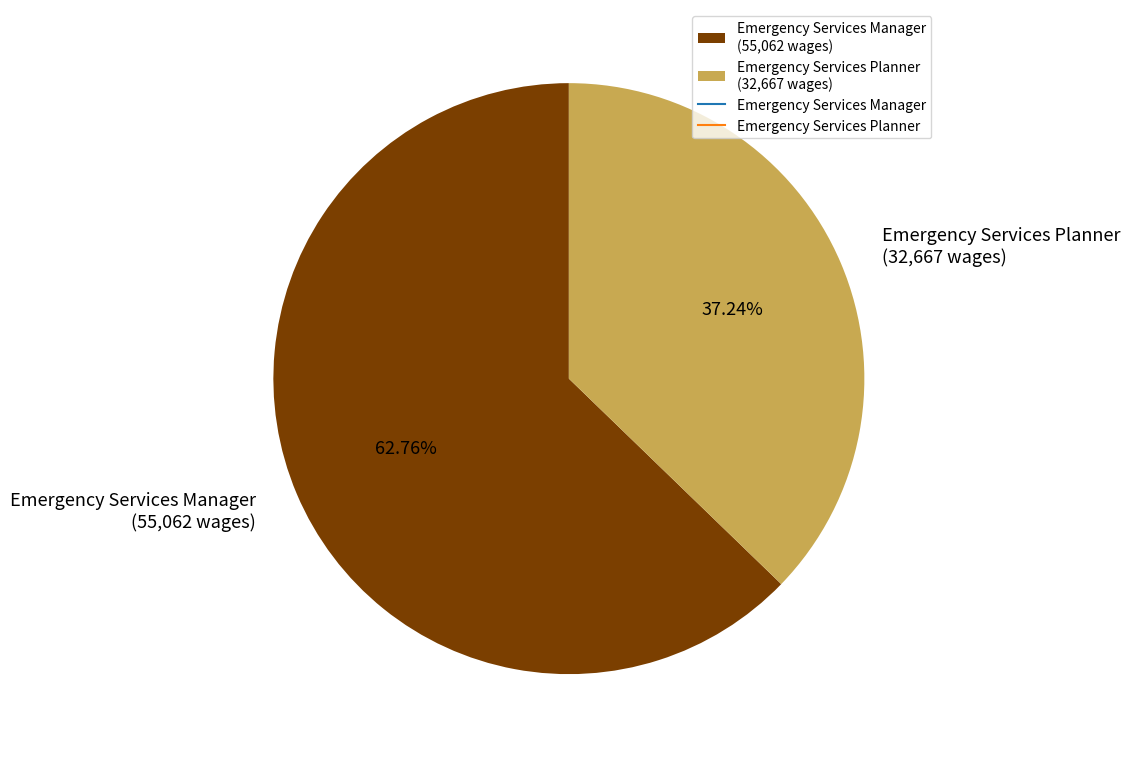

Approximately how many times larger is the value at Emergency Services Manager (55,062 wages) compared to Emergency Services Planner (32,667 wages)?

1.7